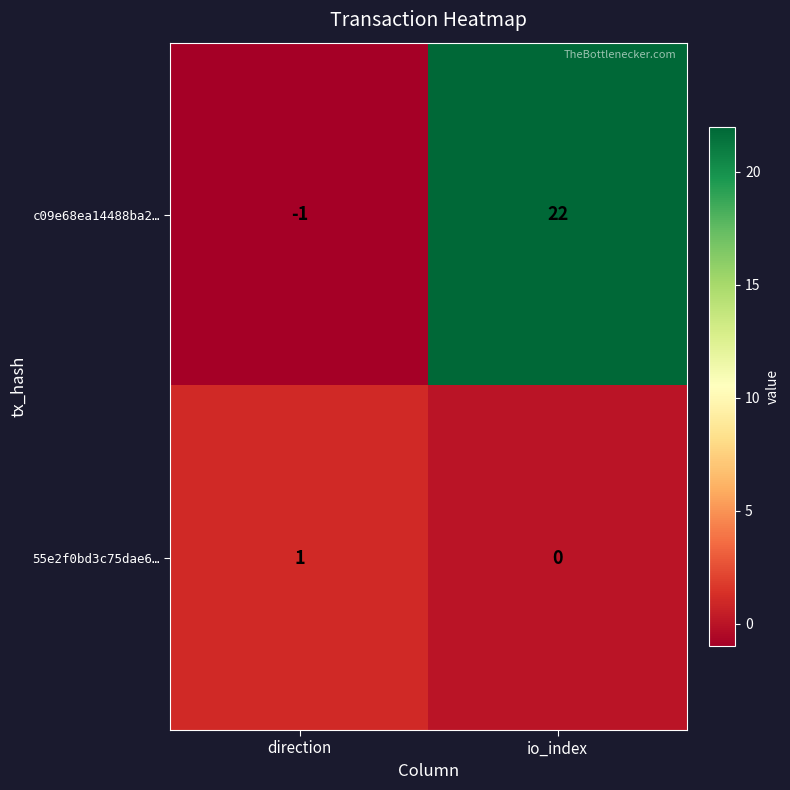

What is the spread (max minus min) of values at io_index?

22